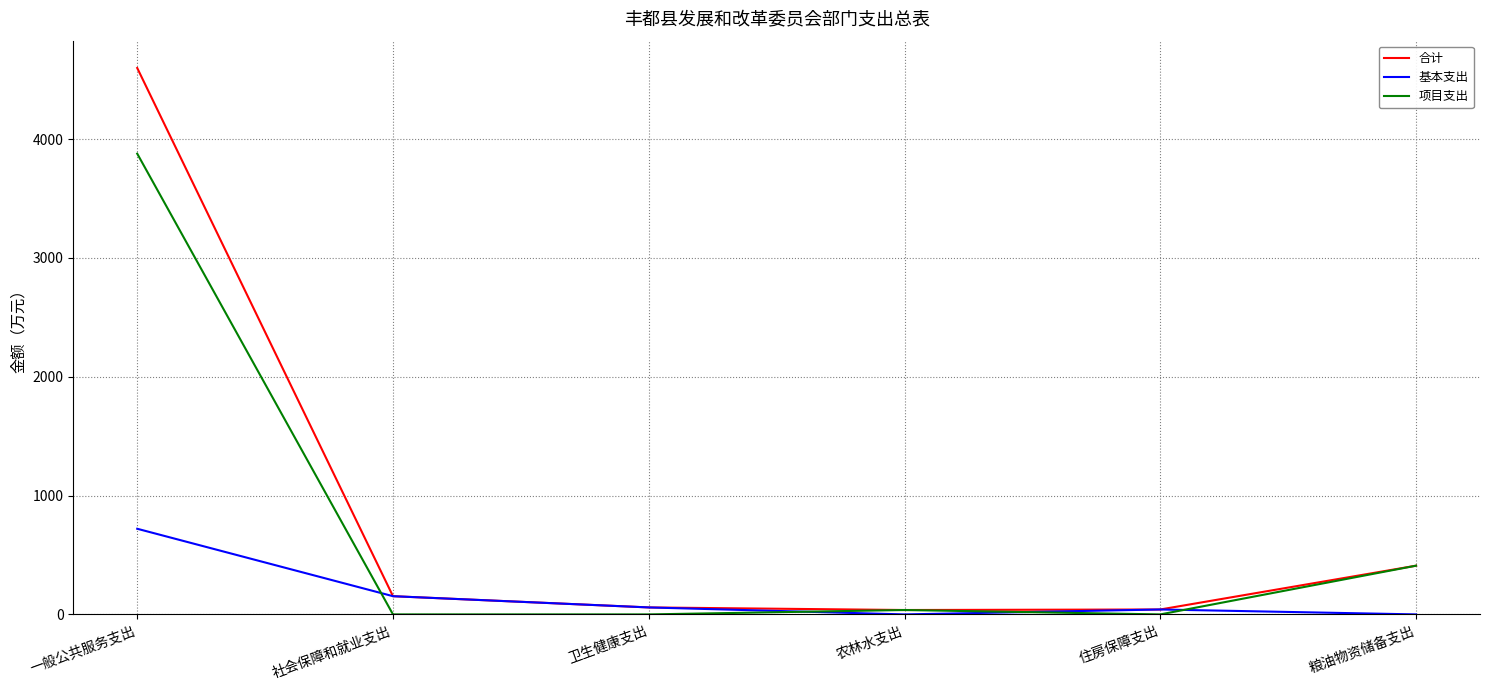

What position from the left is 住房保障支出?

5